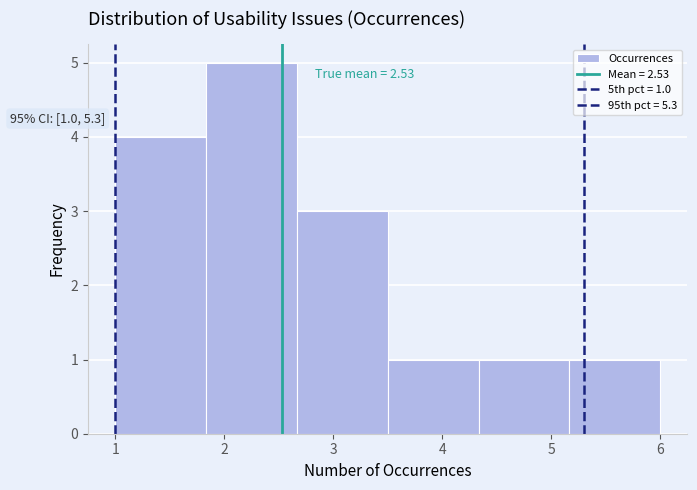

Over which range of the x-axis is the bar tallest?

1.8 to 2.7